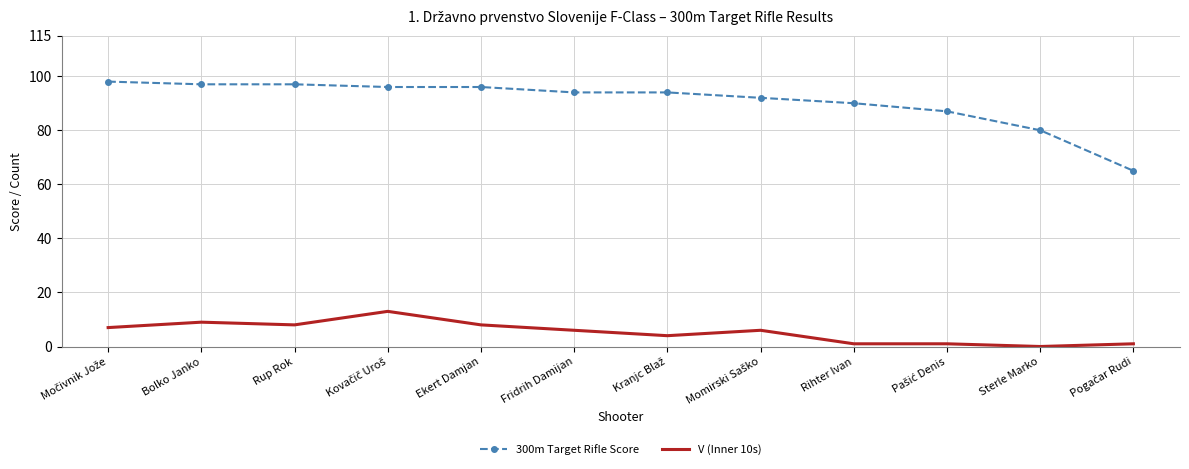

True or false: 300m Target Rifle Score has a value of 18 at Sterle Marko.

False